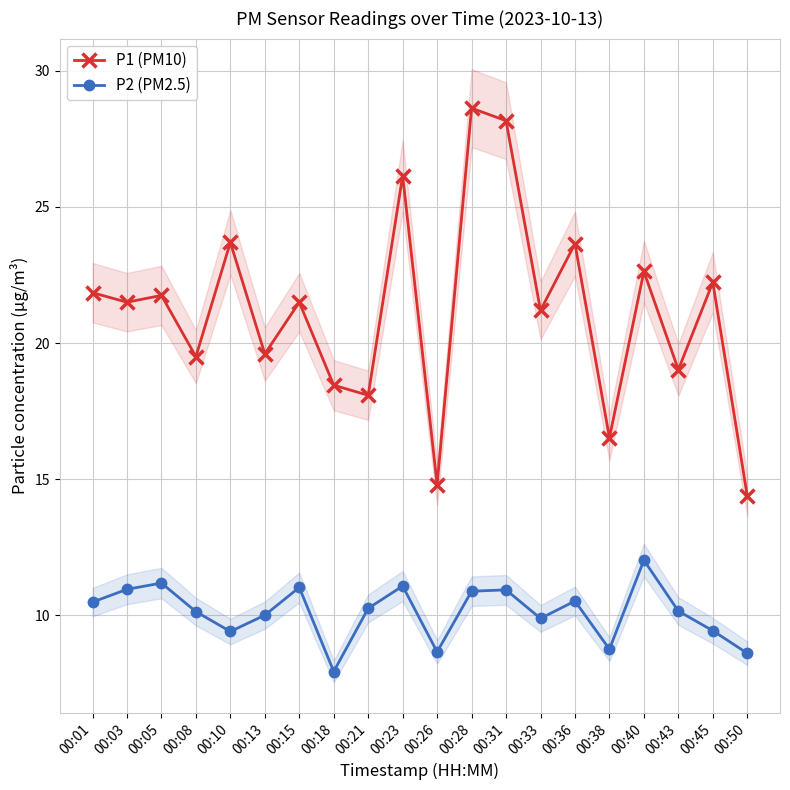

Reading left to right, transcribe all the data shown in this chart.

P1 (PM10): 21.9	21.5	21.8	19.5	23.7	19.6	21.5	18.4	18.1	26.1	14.8	28.6	28.2	21.2	23.6	16.5	22.6	19.0	22.2	14.4
P2 (PM2.5): 10.5	10.9	11.2	10.1	9.4	10.0	11.0	7.9	10.2	11.1	8.7	10.9	10.9	9.9	10.5	8.8	12.0	10.2	9.4	8.6